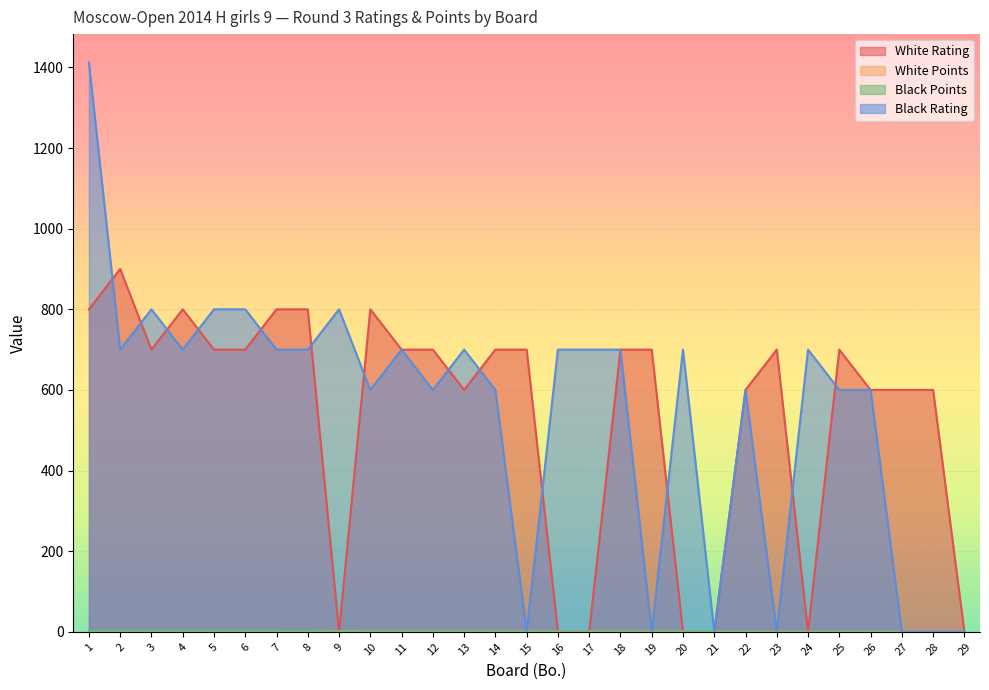

Reading right to left, what are all the values shown in this chart?

White Rating: 0.0	600.0	600.0	600.0	700.0	0.0	700.0	600.0	0.0	0.0	700.0	700.0	0.0	0.0	700.0	700.0	600.0	700.0	700.0	800.0	0.0	800.0	800.0	700.0	700.0	800.0	700.0	900.0	800.0
White Points: 0.0	0.0	0.0	0.0	0.0	0.0	0.0	0.0	0.5	1.0	1.0	1.0	1.0	1.0	1.0	1.0	1.0	1.0	1.0	1.0	1.5	1.0	2.0	2.0	2.0	2.0	2.0	2.0	2.0
Black Points: 0.0	0.0	0.0	0.0	0.0	0.0	0.0	0.5	1.0	1.0	1.0	1.0	1.0	1.0	1.0	1.0	1.0	1.0	1.0	1.0	1.0	1.5	2.0	2.0	2.0	2.0	2.0	2.0	2.0
Black Rating: 0.0	0.0	0.0	600.0	600.0	700.0	0.0	600.0	0.0	700.0	0.0	700.0	700.0	700.0	0.0	600.0	700.0	600.0	700.0	600.0	800.0	700.0	700.0	800.0	800.0	700.0	800.0	700.0	1412.0